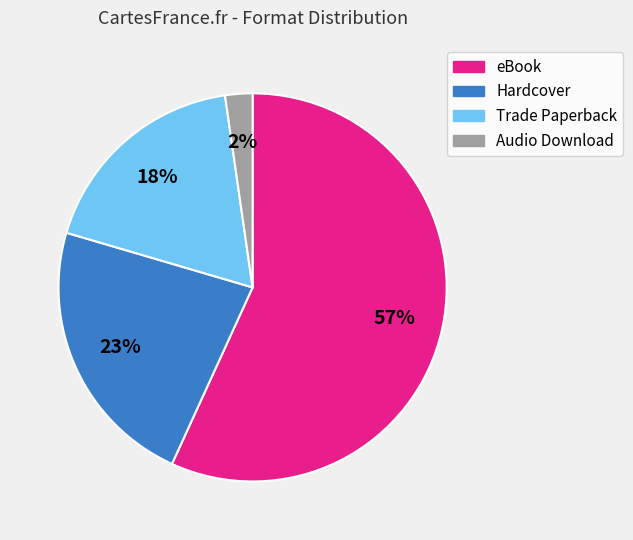

Is eBook the majority of the pie?

Yes